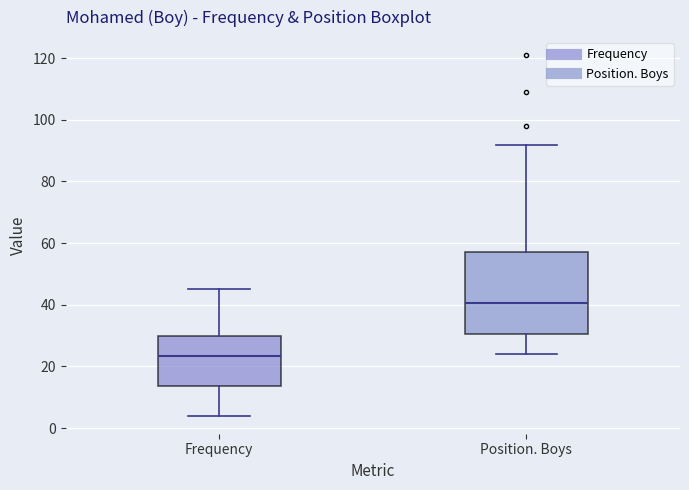

Reading left to right, transcribe this box plot: for each box, give where its median line is, the range the box spans, and where its two whiskers end, as read against the y-axis. The values are not printed on the chart, so give them approximately, as read against the axis.

Frequency: median 24, box 14 to 30, whiskers 4 to 46
Position. Boys: median 40, box 30 to 58, whiskers 24 to 92